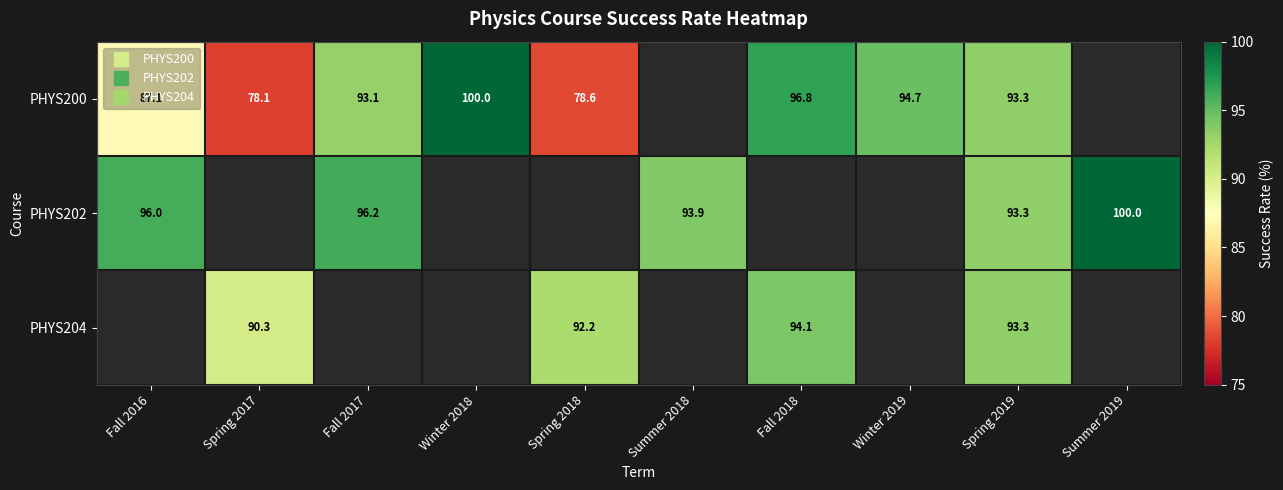

What is the sum of the PHYS200 values at Winter 2018 and Fall 2018?

196.8